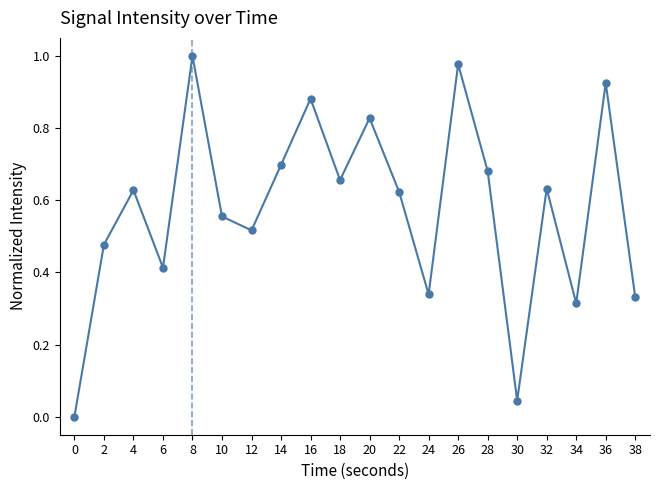

Does the chart have visible grid lines?

No